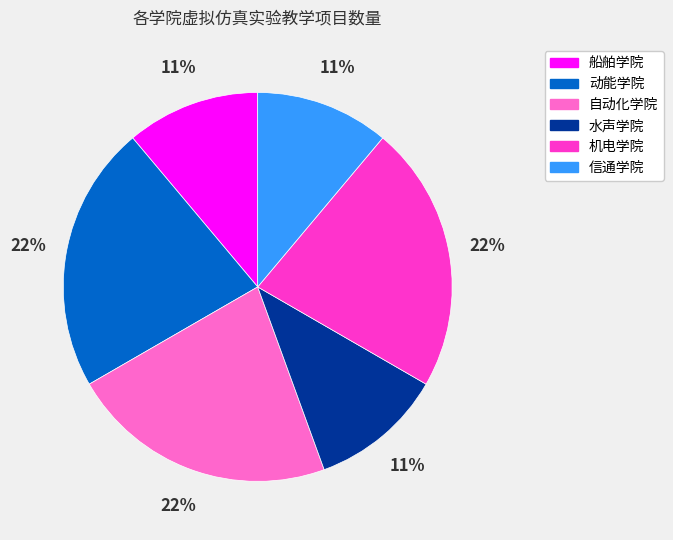

To the nearest percent, what is the average slice percentage?

17%